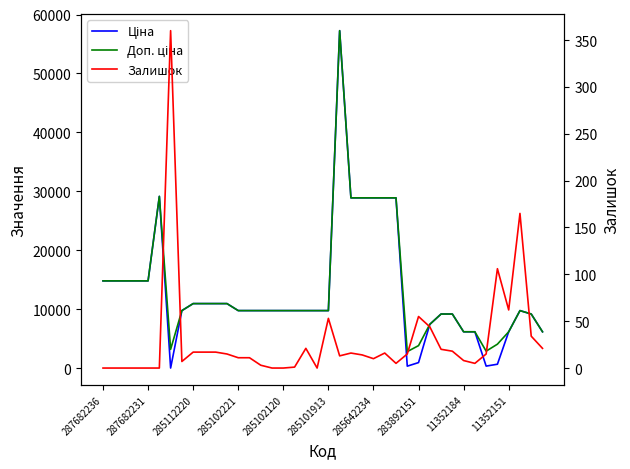

The Доп. ціна series shows 9775.5 at 285102221. True or false?

True